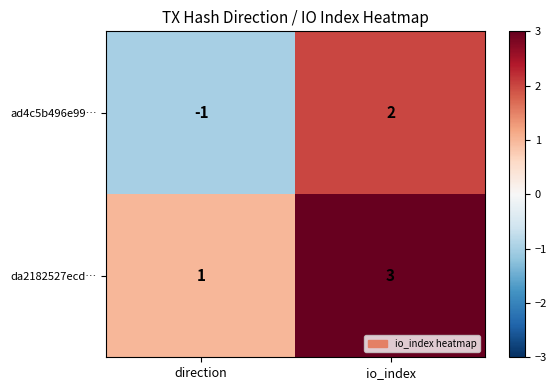

List the series in order of their overall mean, lowest first.

ad4c5b496e99…, da2182527ecd…